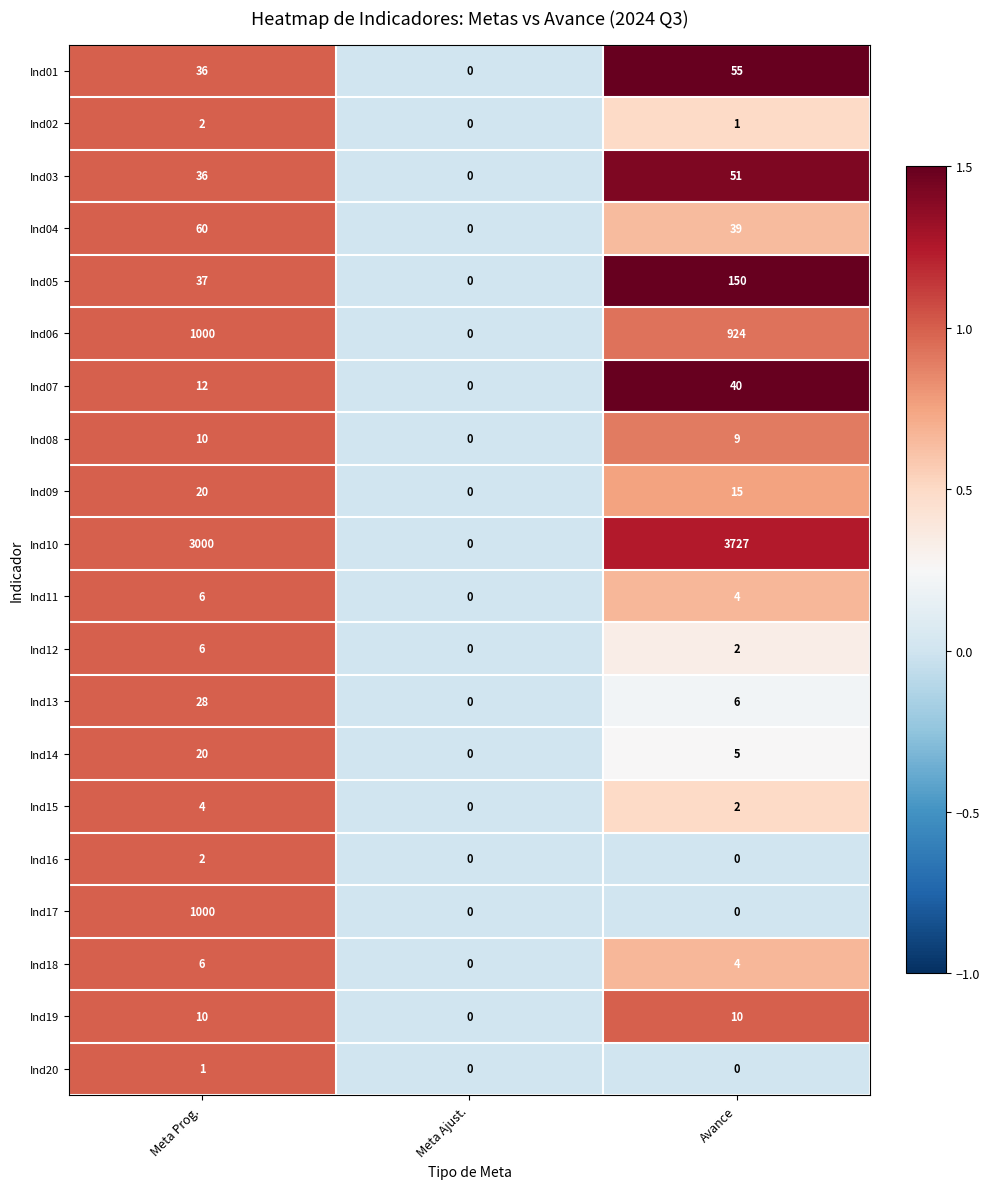

The value of Ind04 at Meta Prog. is 91. True or false?

False